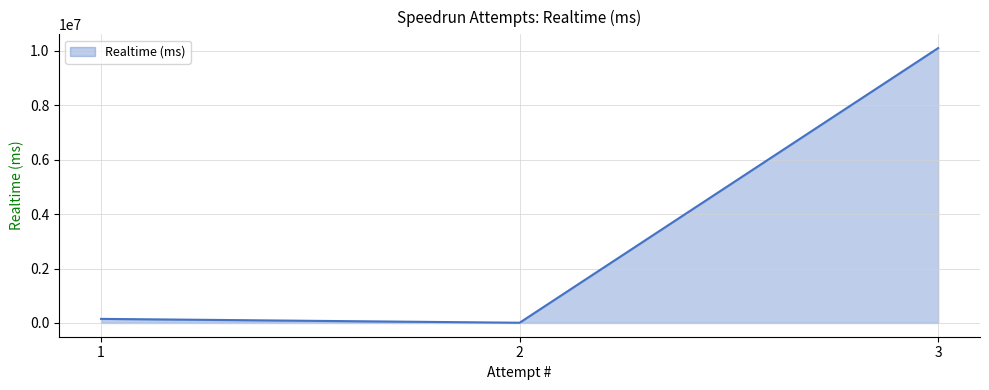

What is the difference between the values at 2 and 1?

141774